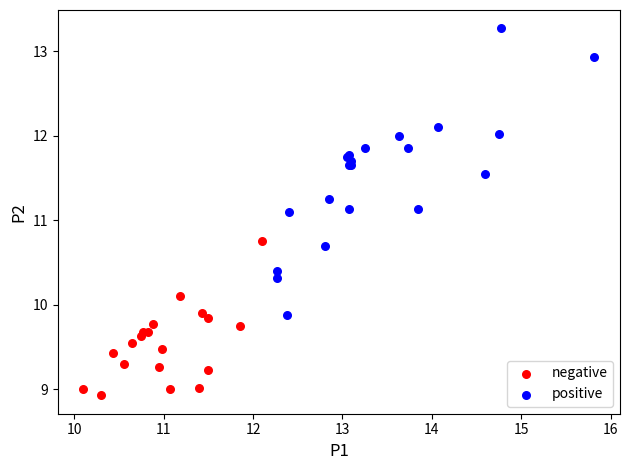

Which series contains the highest Y value?

positive